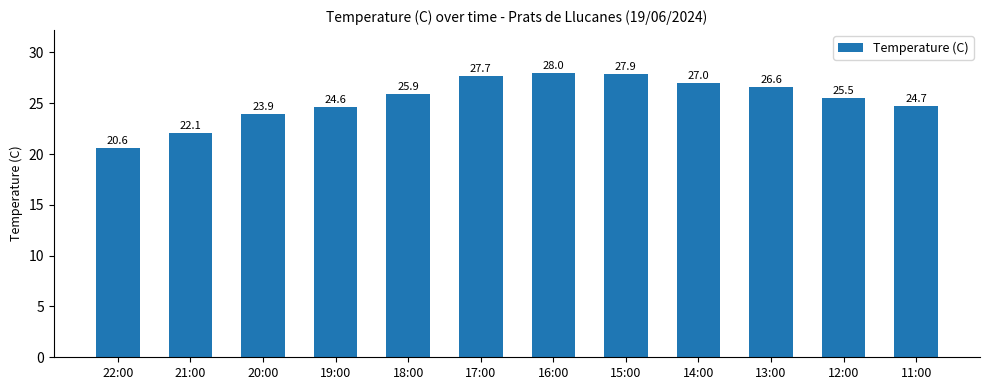

What is the smallest value displayed?

20.6